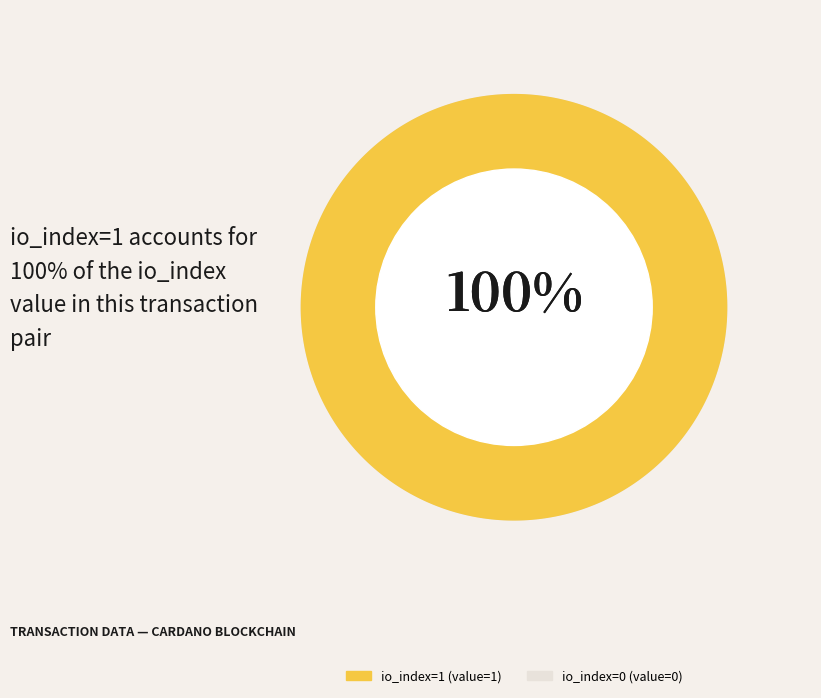

Between io_index_1 and io_index_0, which is larger?

io_index_1